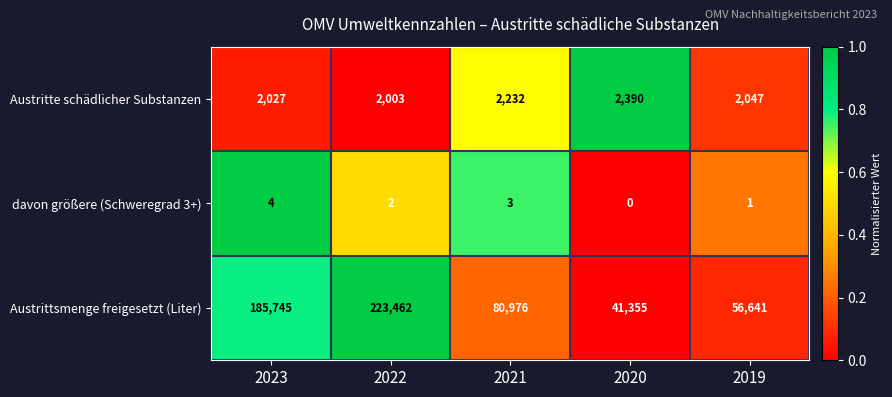

Rank the categories by davon größere (Schweregrad 3+) value from highest to lowest.

2023, 2021, 2022, 2019, 2020